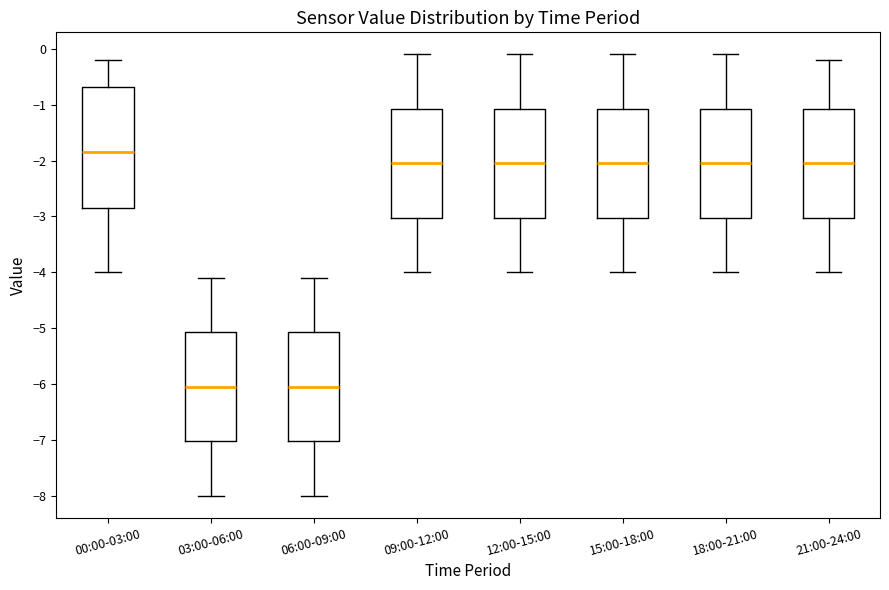

Comparing the boxes themselves (not the whiskers), which one is the tallest?

00:00-03:00